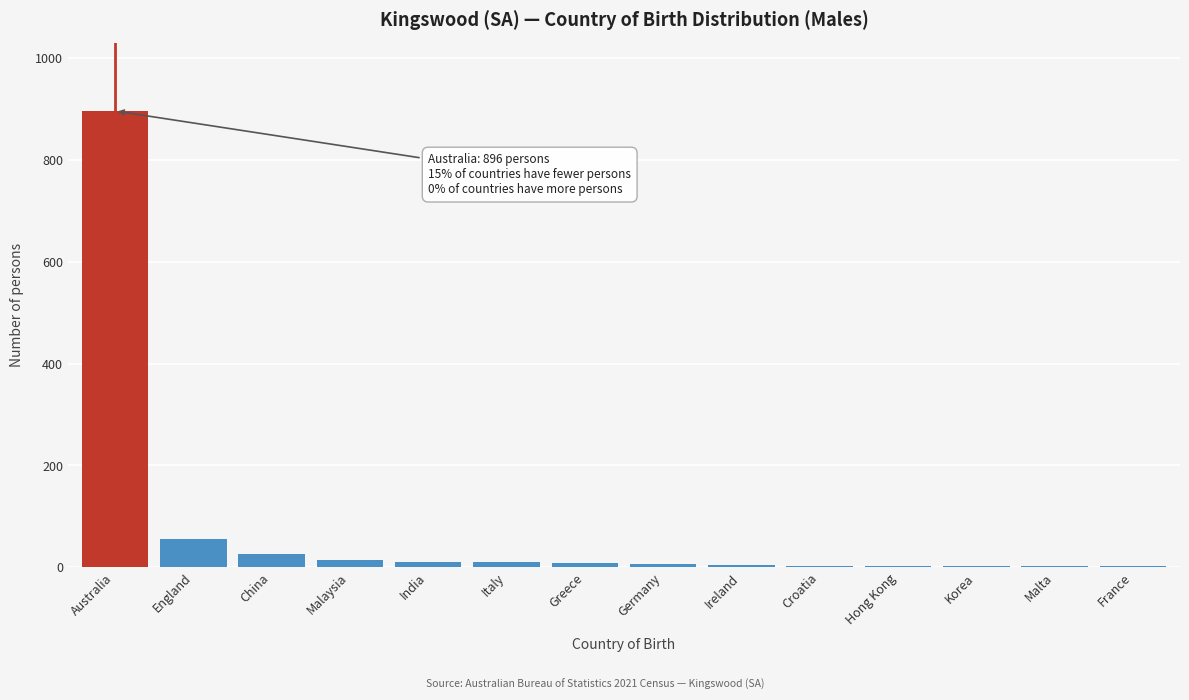

What is the sum of all values?

1050